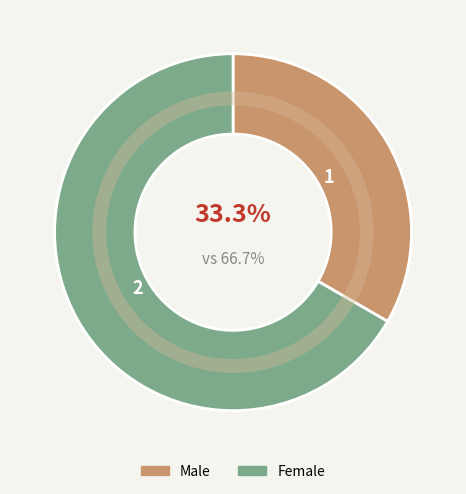

Between Female and Male, which is larger?

Female